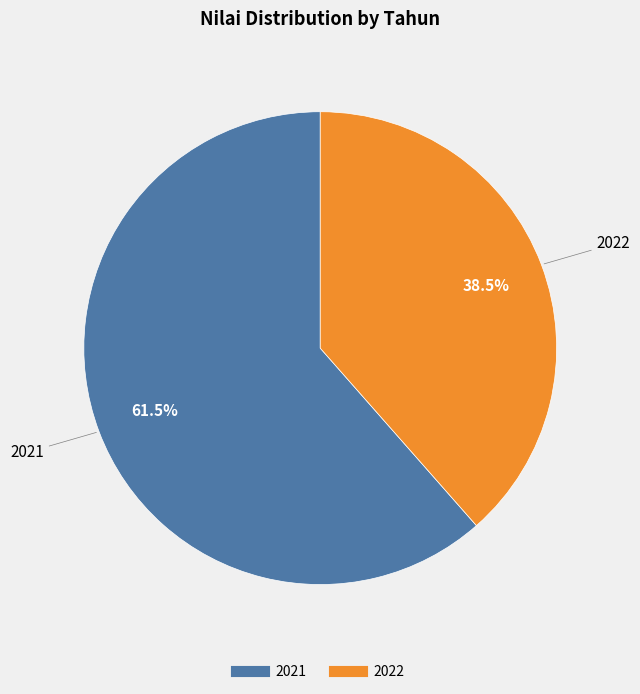

Combined, what portion of the pie is 2021 and 2022?

100.0%